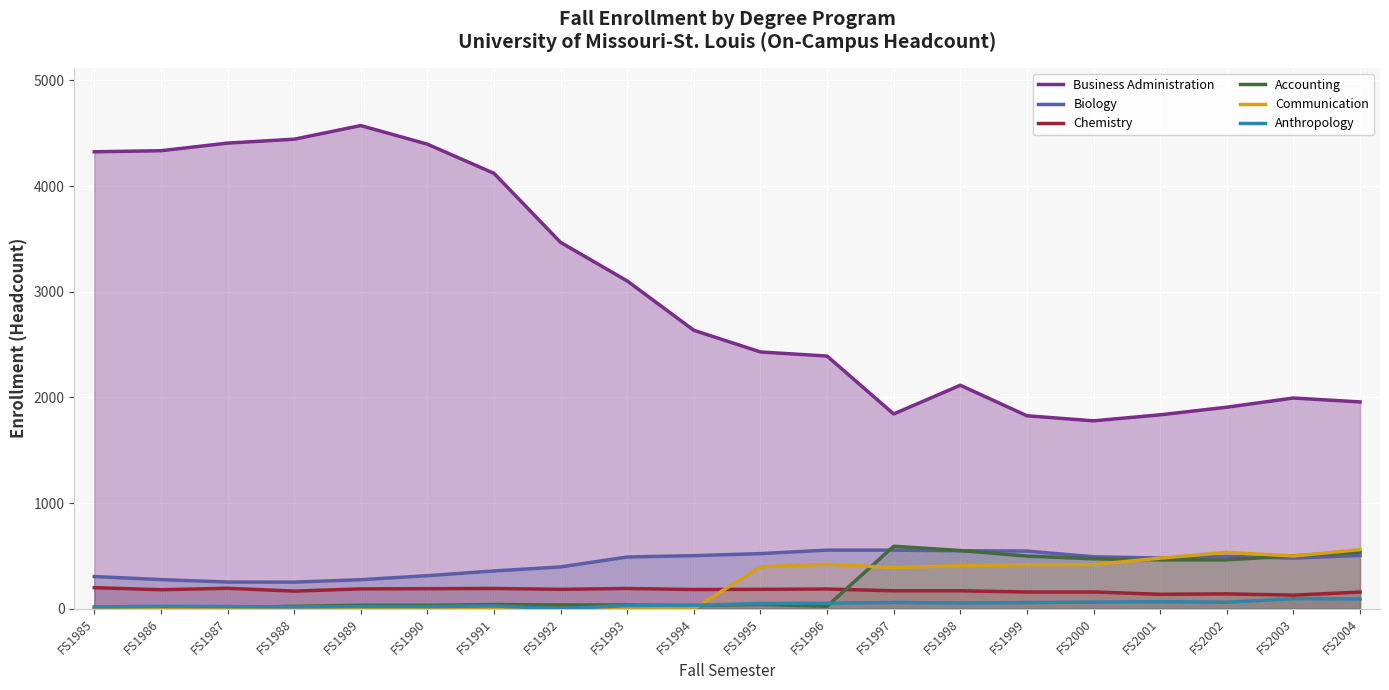

The value of Biology at FS1990 is 445. True or false?

False